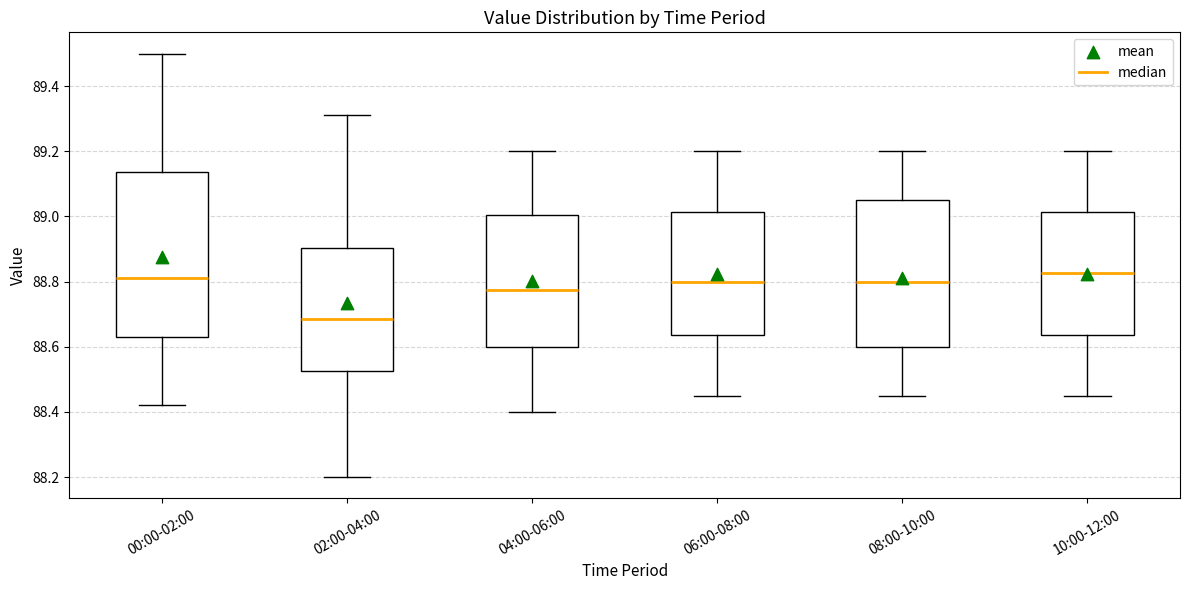

Where does the upper whisker of the box for 08:00-10:00 end on the y-axis? The values are not printed on the chart, so give them approximately, as read against the axis.

89.20